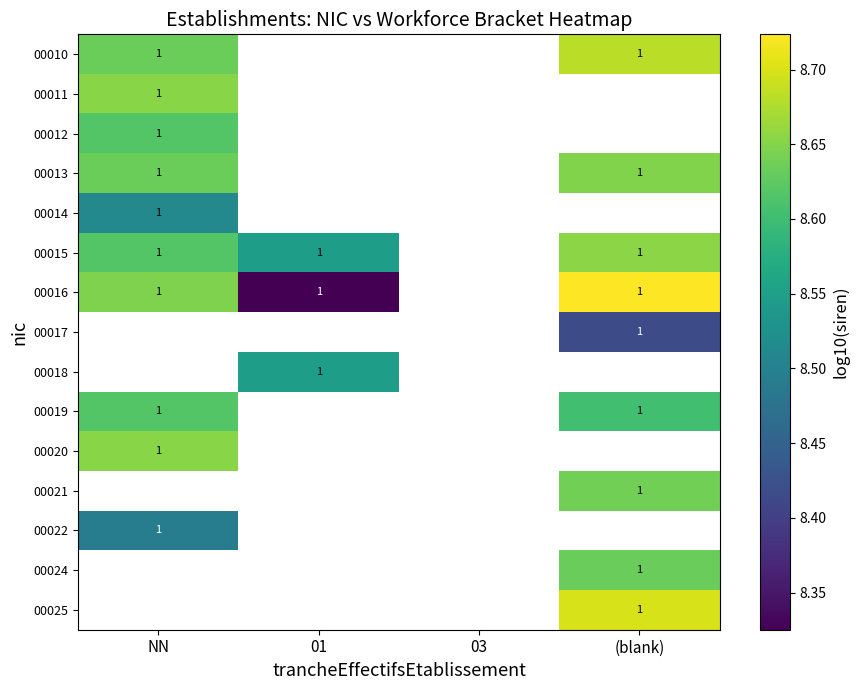

Which category has the lowest value across all series?

01